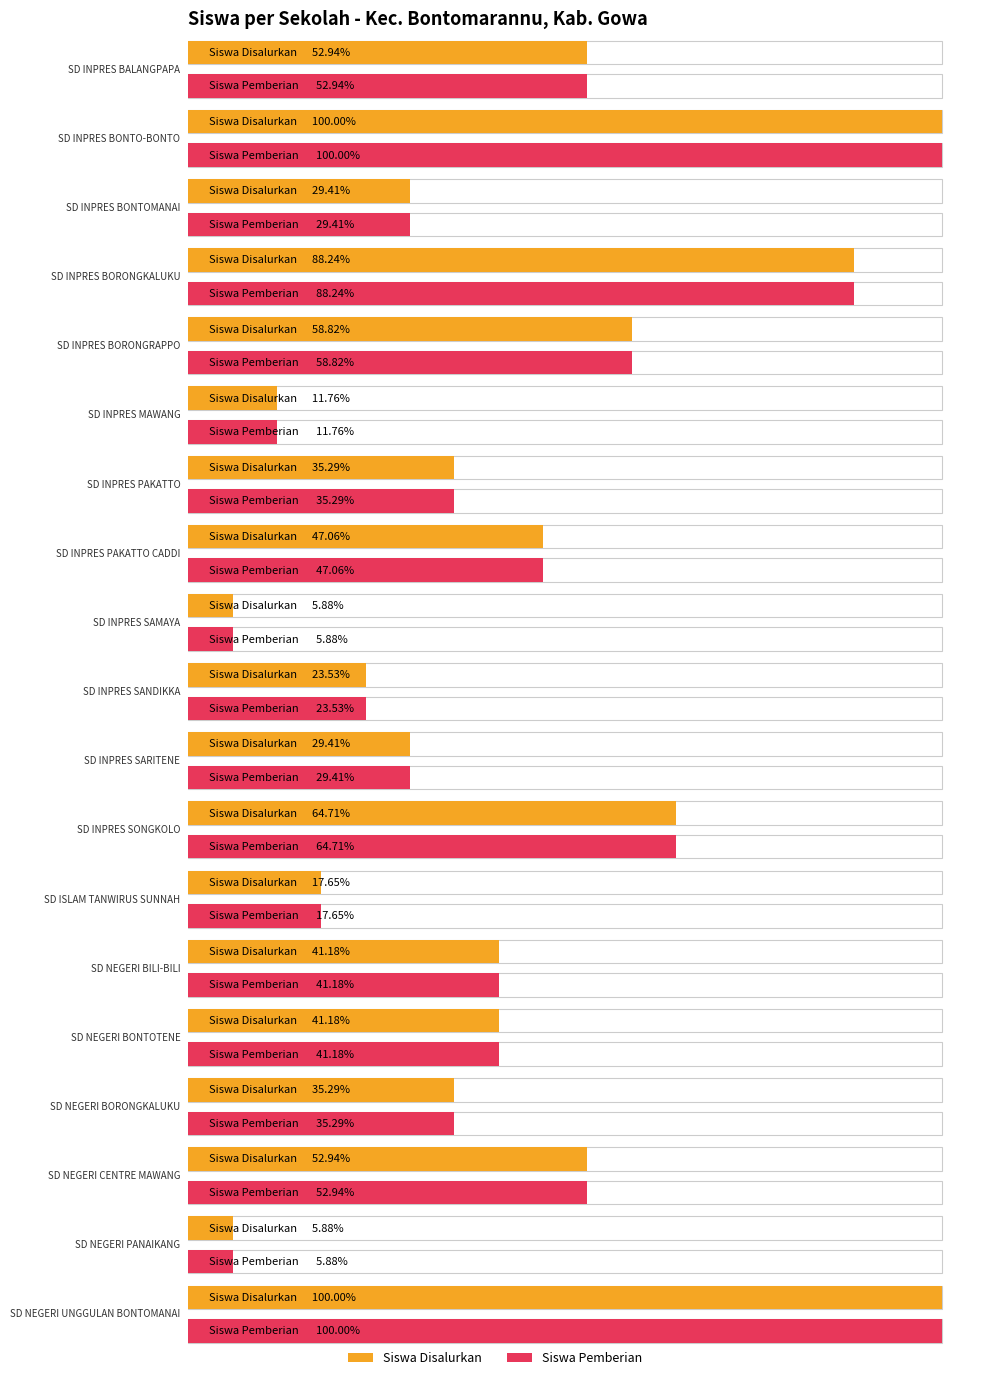

Reading left to right, transcribe all the data shown in this chart.

Siswa Disalurkan: SD INPRES BALANGPAPA=9	SD INPRES BONTO-BONTO=17	SD INPRES BONTOMANAI=5	SD INPRES BORONGKALUKU=15	SD INPRES BORONGRAPPO=10	SD INPRES MAWANG=2	SD INPRES PAKATTO=6	SD INPRES PAKATTO CADDI=8	SD INPRES SAMAYA=1	SD INPRES SANDIKKA=4	SD INPRES SARITENE=5	SD INPRES SONGKOLO=11	SD ISLAM TANWIRUS SUNNAH=3	SD NEGERI BILI-BILI=7	SD NEGERI BONTOTENE=7	SD NEGERI BORONGKALUKU=6	SD NEGERI CENTRE MAWANG=9	SD NEGERI PANAIKANG=1	SD NEGERI UNGGULAN BONTOMANAI=17
Siswa Pemberian: SD INPRES BALANGPAPA=9	SD INPRES BONTO-BONTO=17	SD INPRES BONTOMANAI=5	SD INPRES BORONGKALUKU=15	SD INPRES BORONGRAPPO=10	SD INPRES MAWANG=2	SD INPRES PAKATTO=6	SD INPRES PAKATTO CADDI=8	SD INPRES SAMAYA=1	SD INPRES SANDIKKA=4	SD INPRES SARITENE=5	SD INPRES SONGKOLO=11	SD ISLAM TANWIRUS SUNNAH=3	SD NEGERI BILI-BILI=7	SD NEGERI BONTOTENE=7	SD NEGERI BORONGKALUKU=6	SD NEGERI CENTRE MAWANG=9	SD NEGERI PANAIKANG=1	SD NEGERI UNGGULAN BONTOMANAI=17